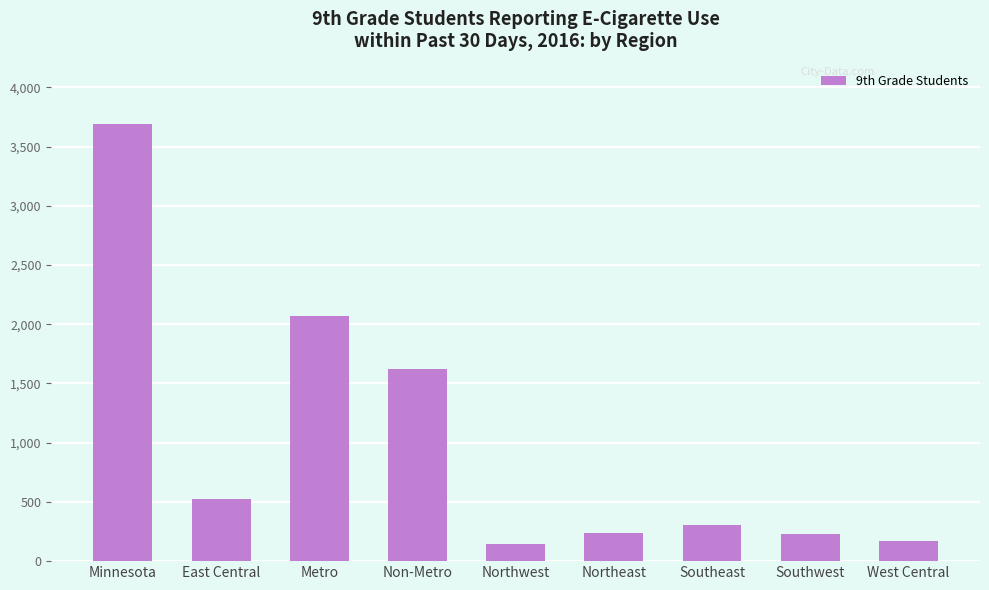

What is the sum of the values at Northeast and Northwest?

386